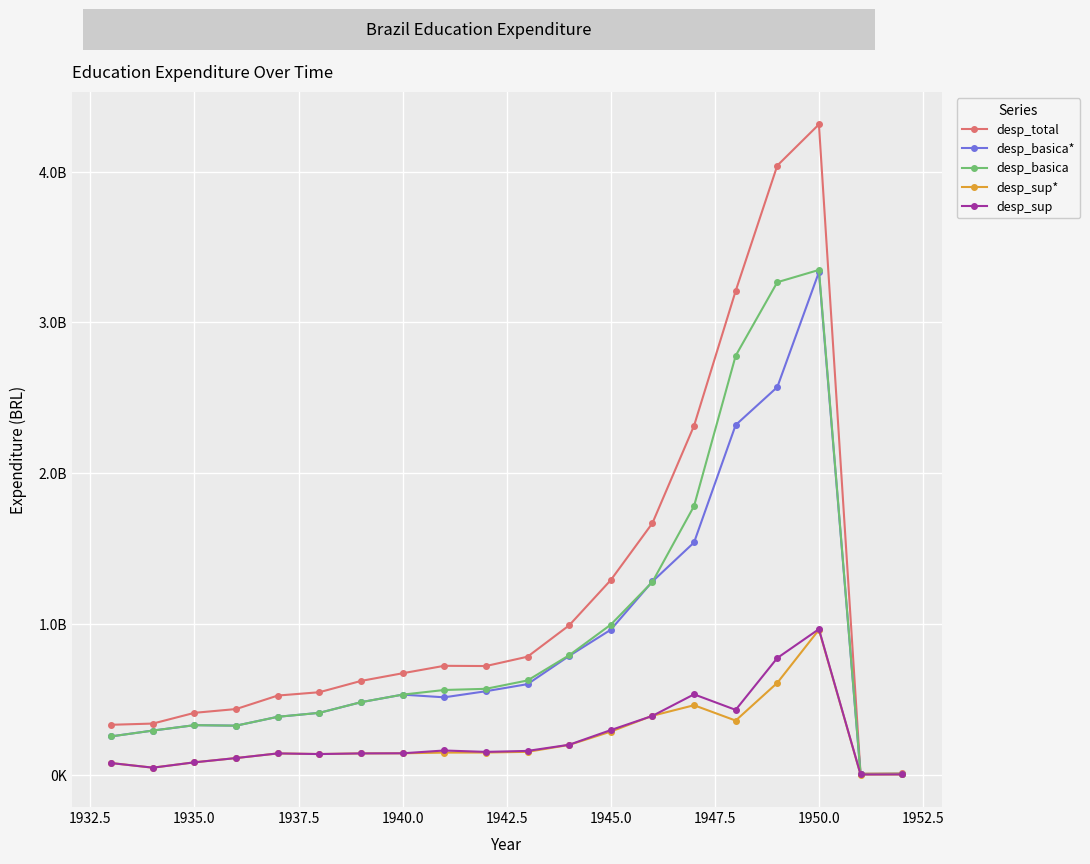

At which category is the sum across all series the highest?

1950.0